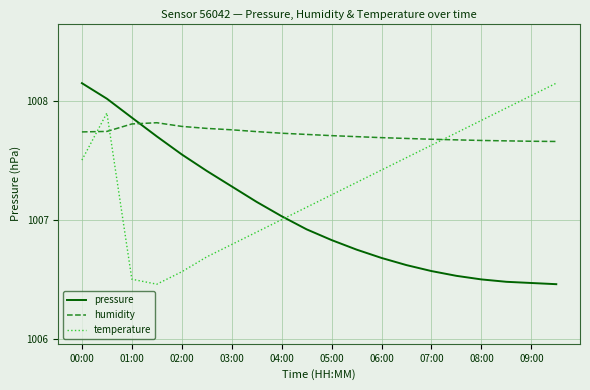

After their last crossing, which series has the higher values: pressure or temperature?

temperature